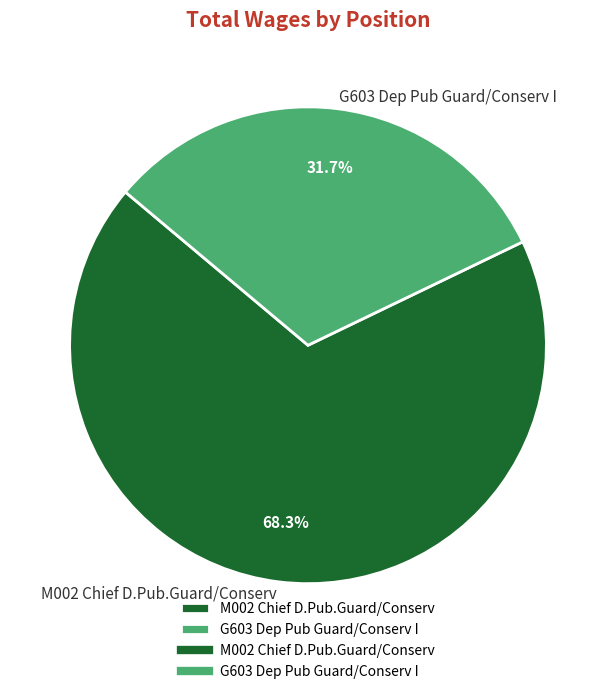

Count the number of slices in the pie.

2